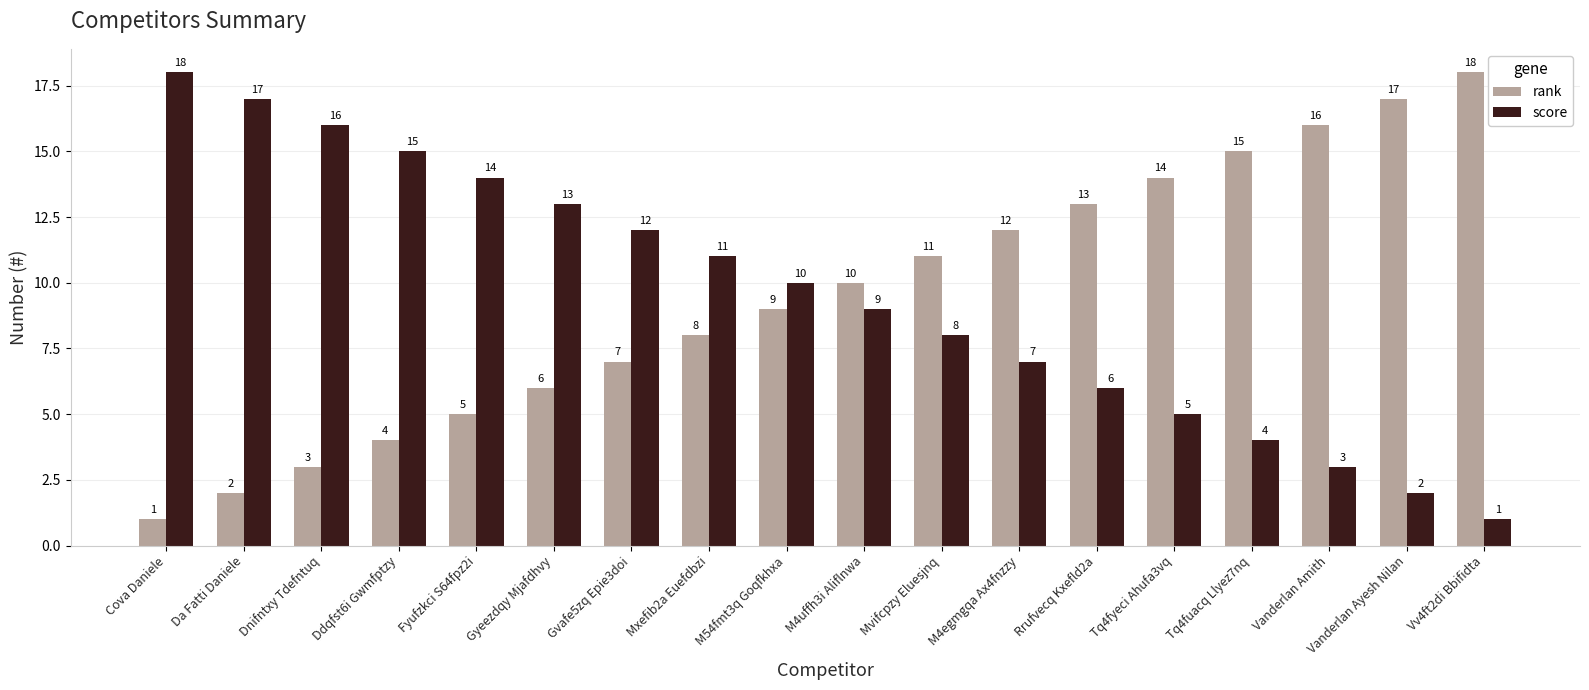

What is the total value across all series at Gvafe5zq Epie3doi?

19